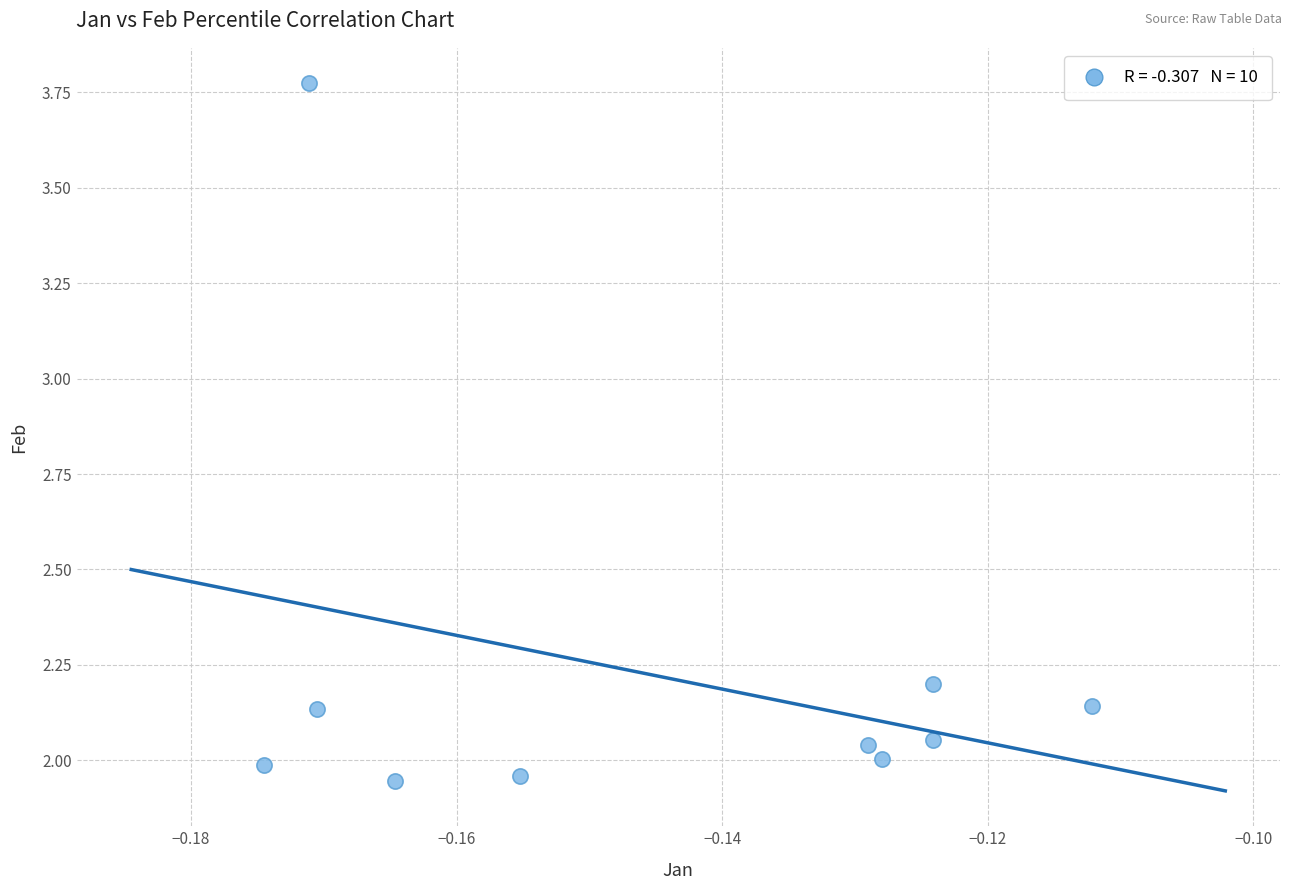

What is the range of Y values (max minus min)?

1.8